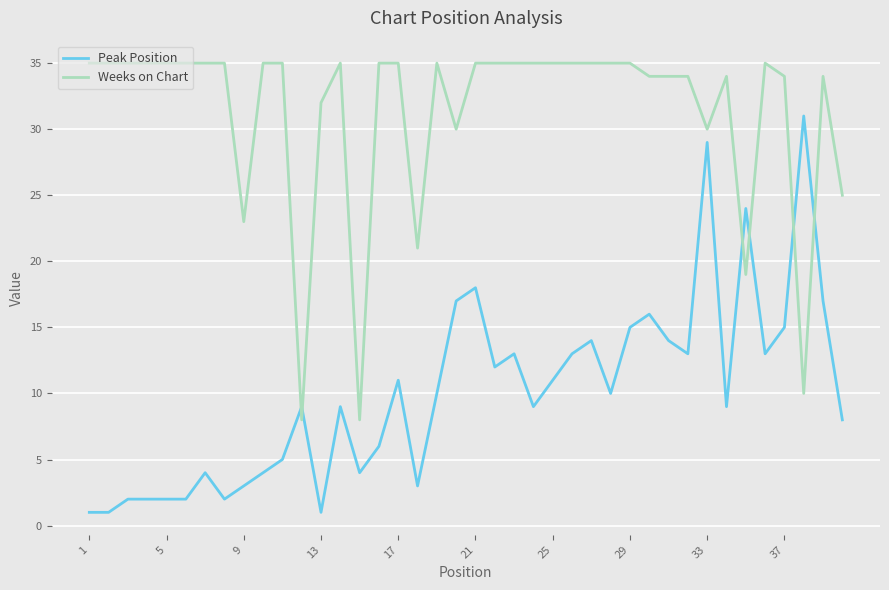

How many times do Weeks on Chart and Peak Position cross each other?

6